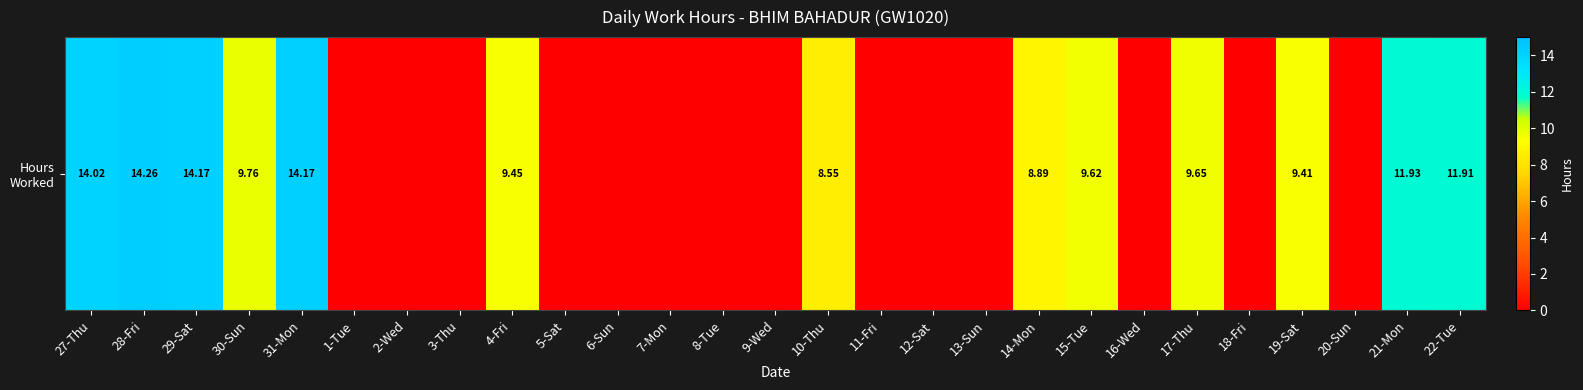

At which label is the value closest to 7?

10-Thu